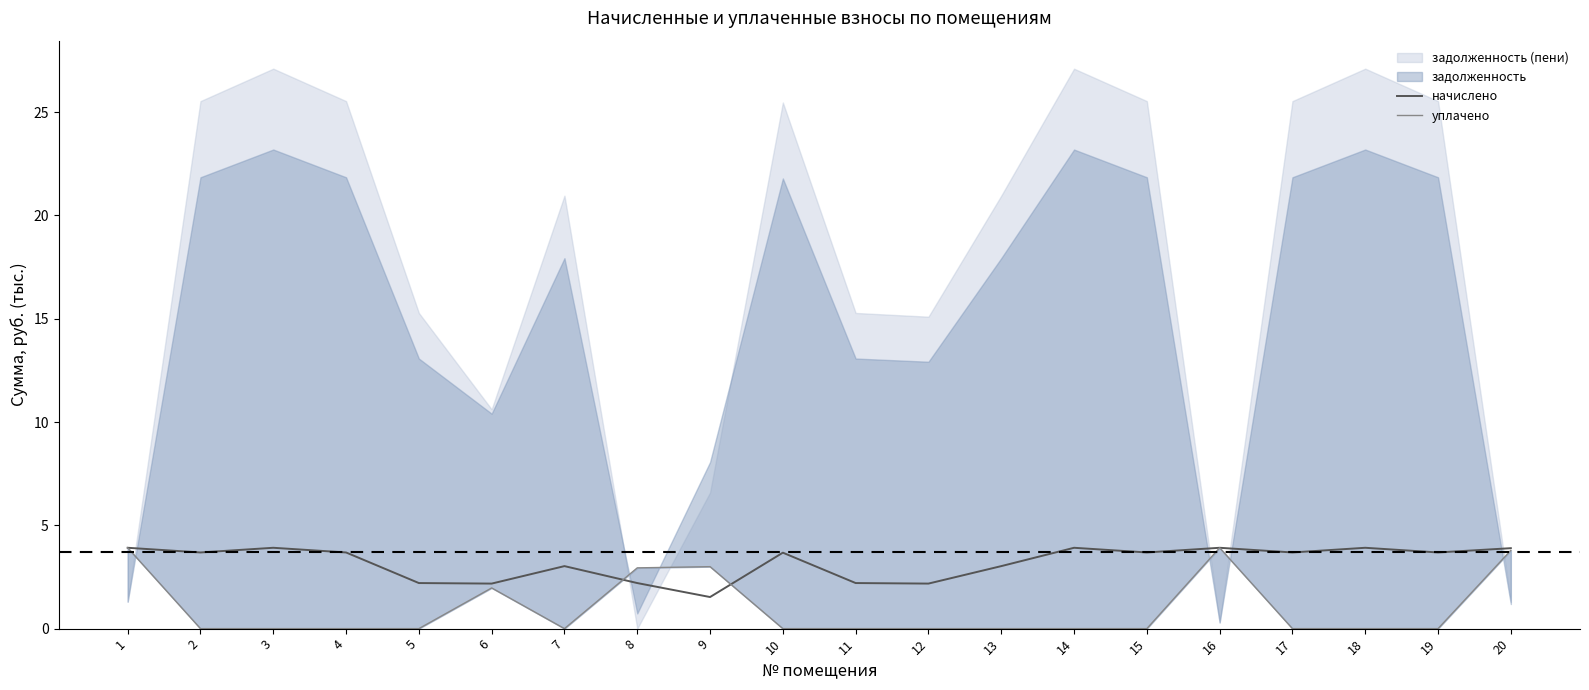

At which label does начислено reach its minimum?

9